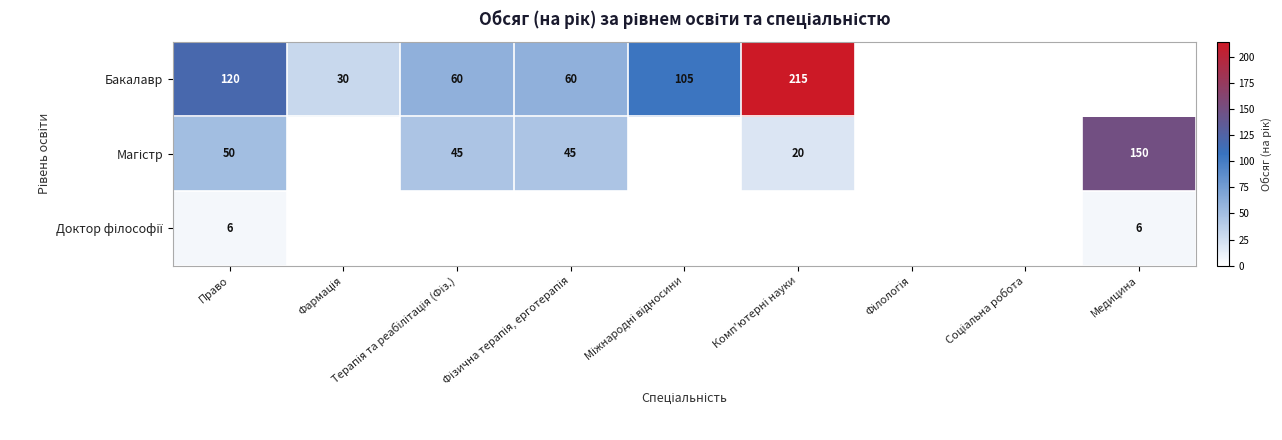

What is the total value across all series at Право?

176